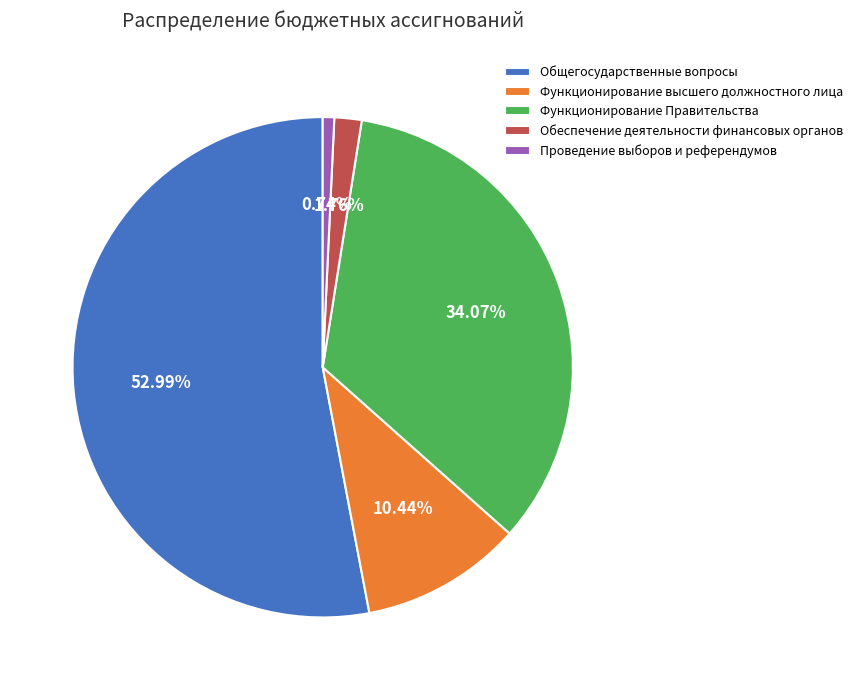

Which has a higher value, Функционирование высшего должностного лица or Обеспечение деятельности финансовых органов?

Функционирование высшего должностного лица